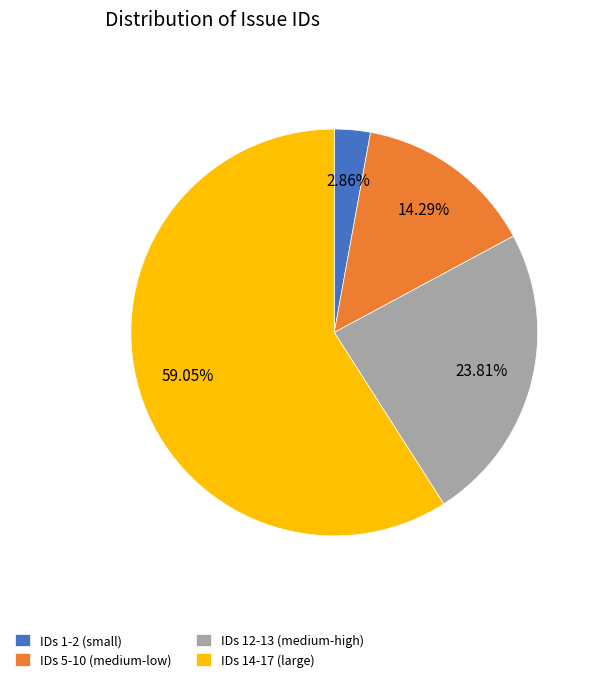

Rank the categories by value from lowest to highest.

IDs 1-2 (small), IDs 5-10 (medium-low), IDs 12-13 (medium-high), IDs 14-17 (large)